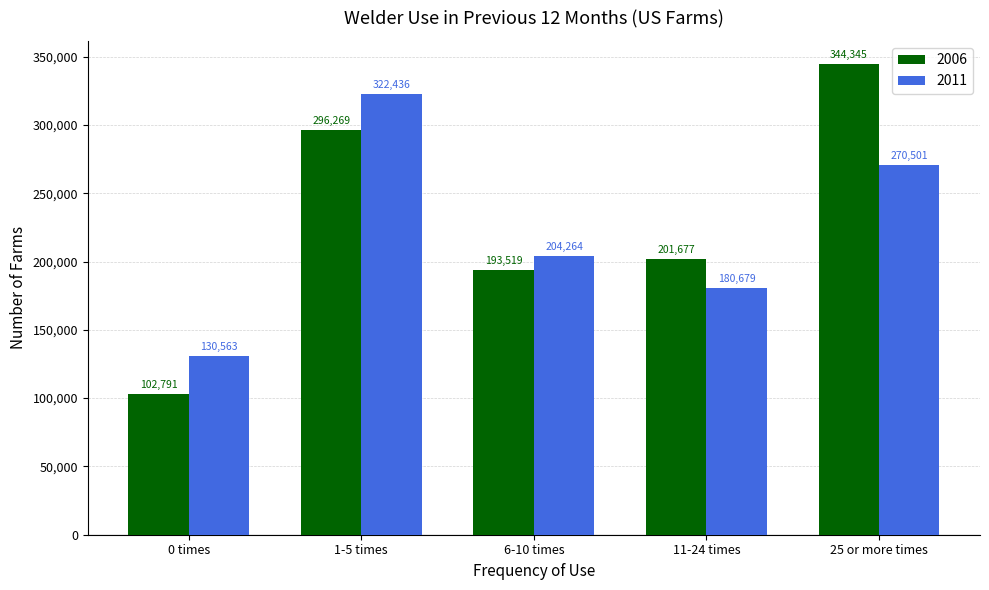

What is the greatest value displayed?

344345